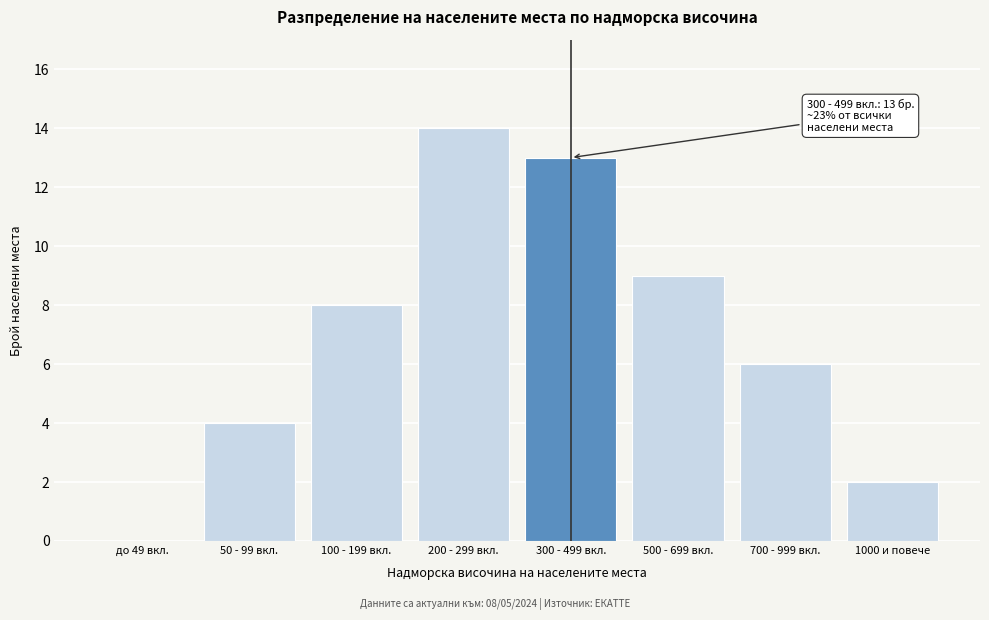

Reading right to left, list all the values displayed in this chart.

1000 и повече=2	700 - 999 вкл.=6	500 - 699 вкл.=9	300 - 499 вкл.=13	200 - 299 вкл.=14	100 - 199 вкл.=8	50 - 99 вкл.=4	до 49 вкл.=0